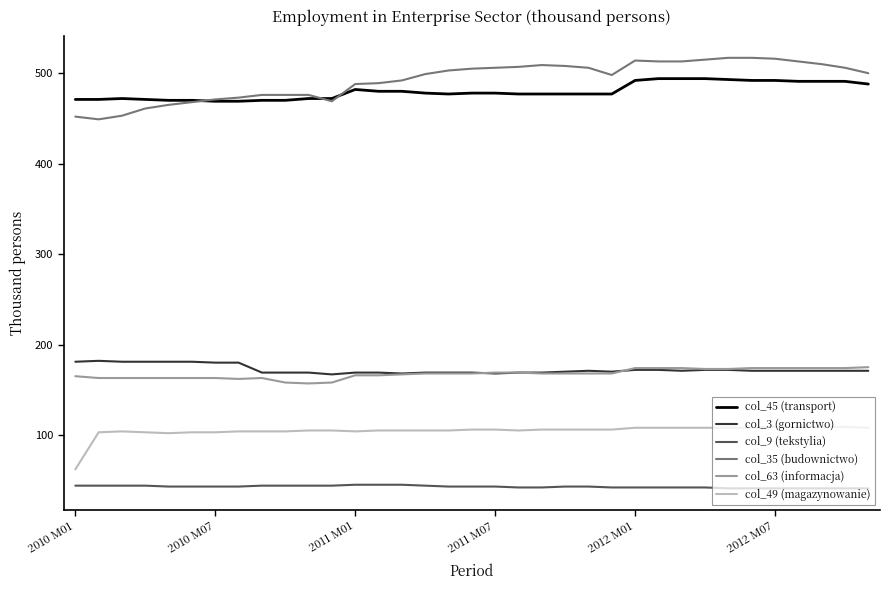

What are all the series names shown in the legend?

col_45 (transport), col_3 (gornictwo), col_9 (tekstylia), col_35 (budownictwo), col_63 (informacja), col_49 (magazynowanie)